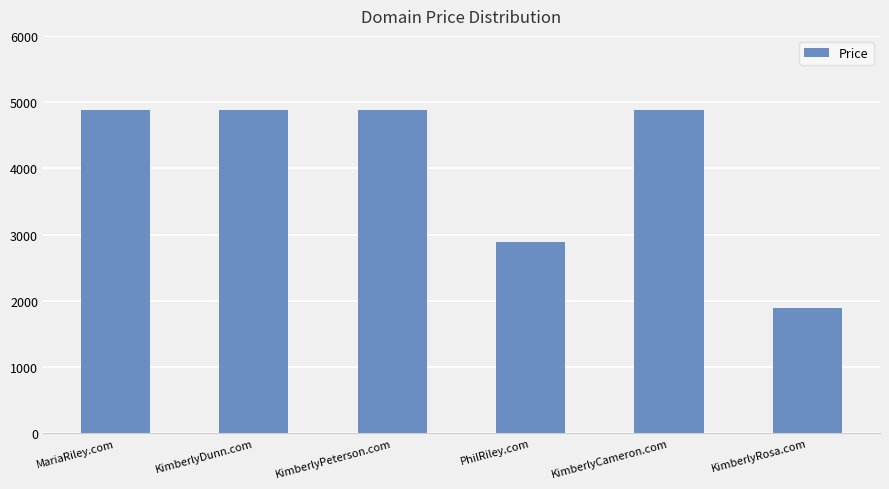

Between PhilRiley.com and KimberlyDunn.com, which is larger?

KimberlyDunn.com